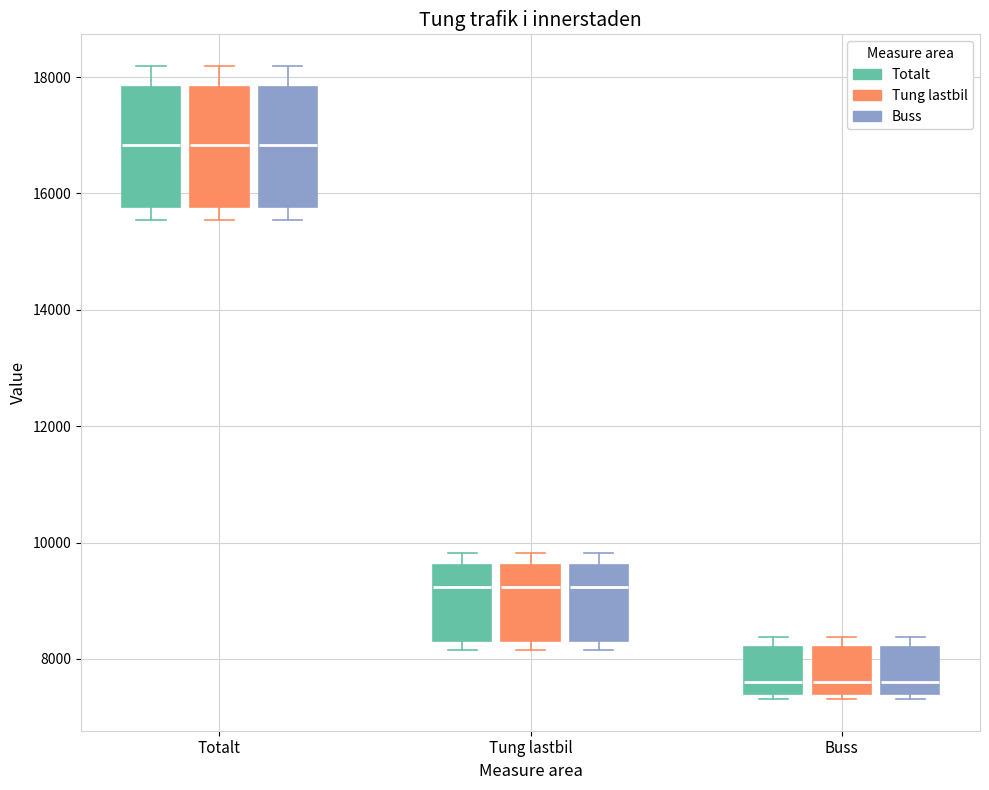

Reading left to right, read every box against the y-axis: the position of its median line, the range the box covers, and the ends of its whiskers. The values are not printed on the chart, so give them approximately, as read against the axis.

Totalt (Totalt): median 16800, box 15800 to 17800, whiskers 15600 to 18200
Totalt (Tung lastbil): median 16800, box 15800 to 17800, whiskers 15600 to 18200
Totalt (Buss): median 16800, box 15800 to 17800, whiskers 15600 to 18200
Tung lastbil (Totalt): median 9200, box 8400 to 9600, whiskers 8200 to 9800
Tung lastbil (Tung lastbil): median 9200, box 8400 to 9600, whiskers 8200 to 9800
Tung lastbil (Buss): median 9200, box 8400 to 9600, whiskers 8200 to 9800
Buss (Totalt): median 7600, box 7400 to 8200, whiskers 7400 (just below the box's lower edge) to 8400
Buss (Tung lastbil): median 7600, box 7400 to 8200, whiskers 7400 (just below the box's lower edge) to 8400
Buss (Buss): median 7600, box 7400 to 8200, whiskers 7400 (just below the box's lower edge) to 8400